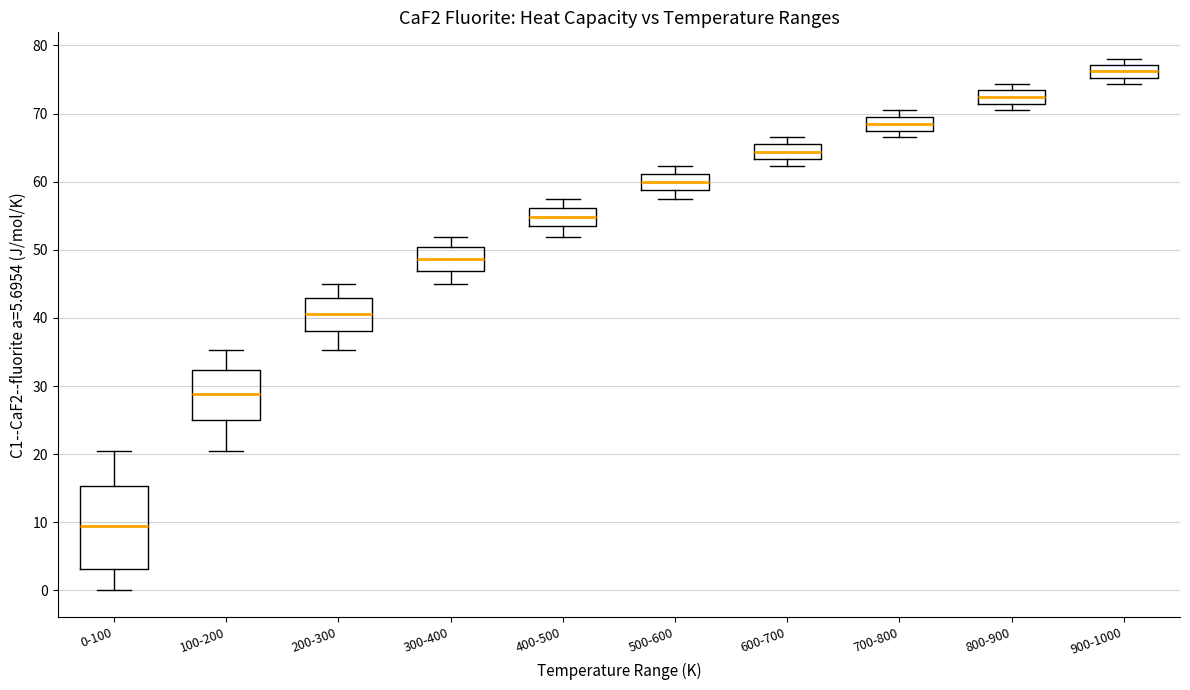

Which box's median line is the highest?

900-1000